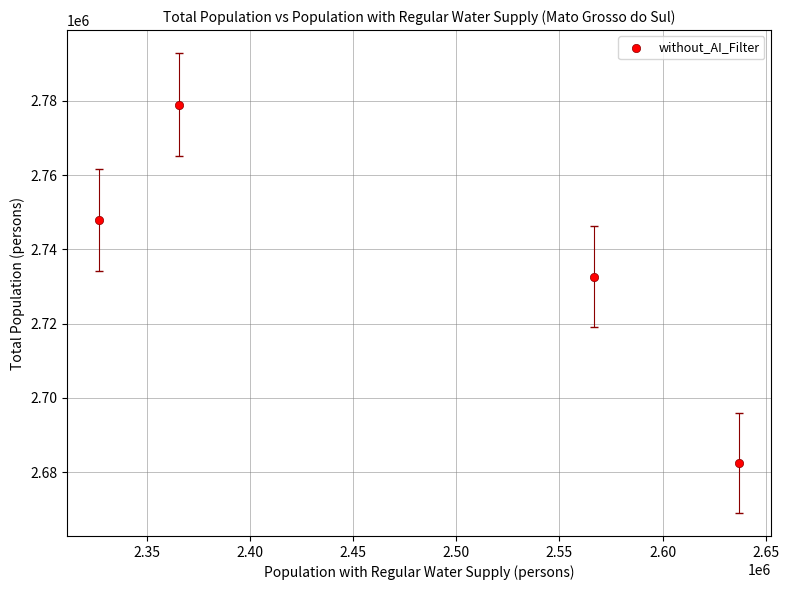

What Y value in the scatter plot is closest to 2730686?

2732639